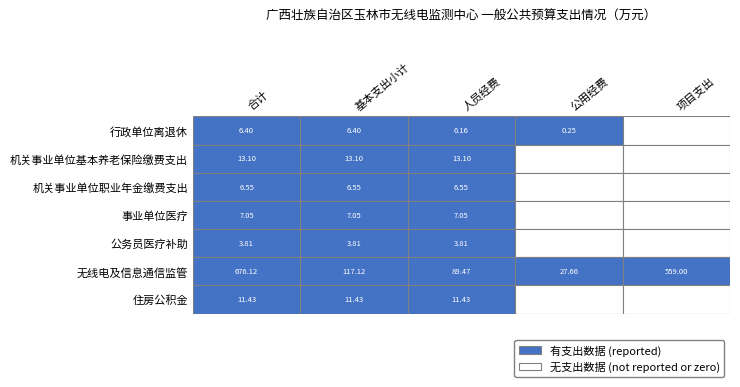

Is the value of 无线电及信息通信监管 at 行政单位离退休 greater than the value of 机关事业单位职业年金缴费支出 at 事业单位医疗?

Yes